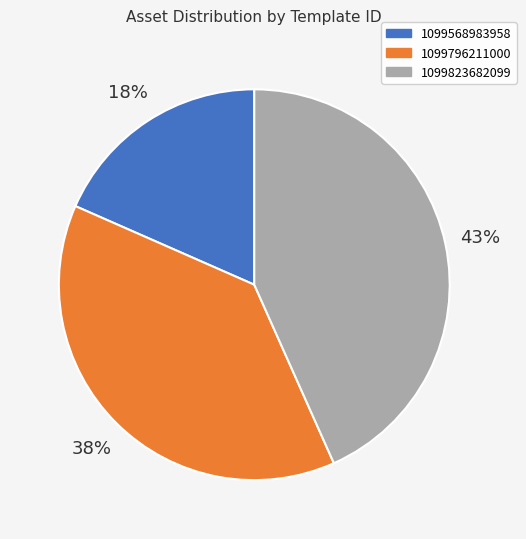

To the nearest percent, what portion does 1099796211000 represent?

38%